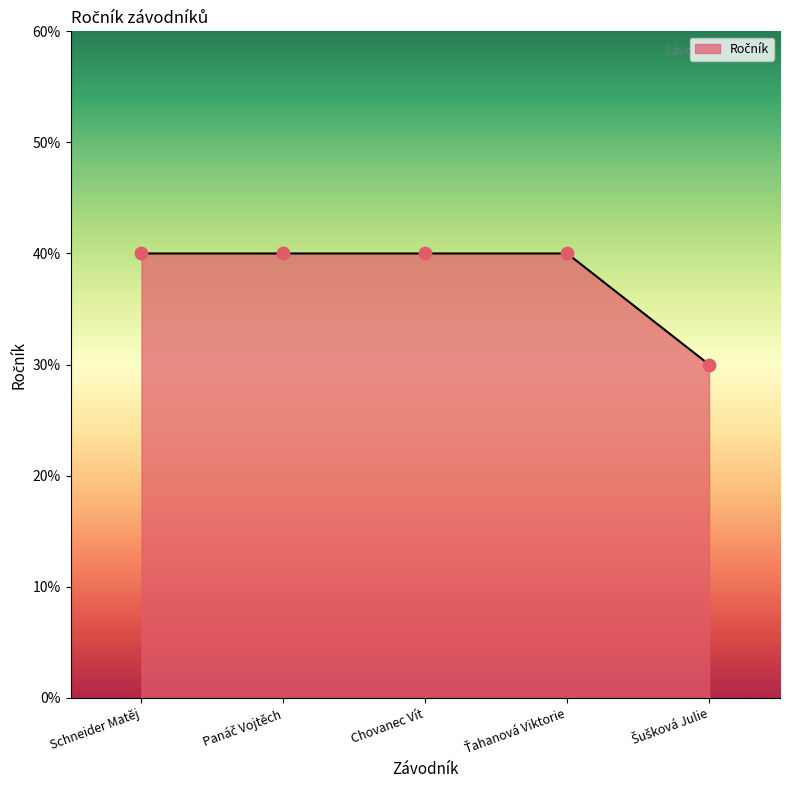

What is the ratio of the value at Panáč Vojtěch to the value at Šušková Julie?

1.3